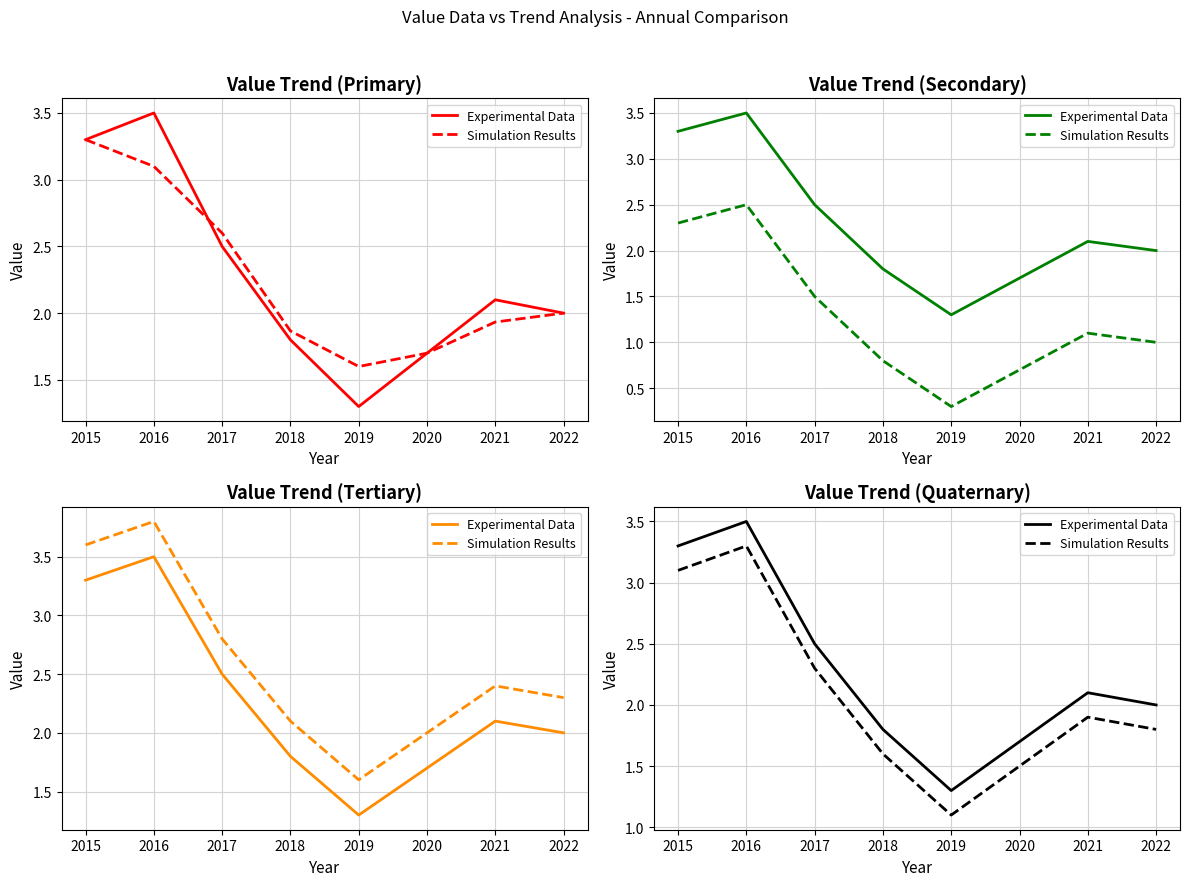

What are all the series names shown in the legend?

Experimental Data, Simulation Results